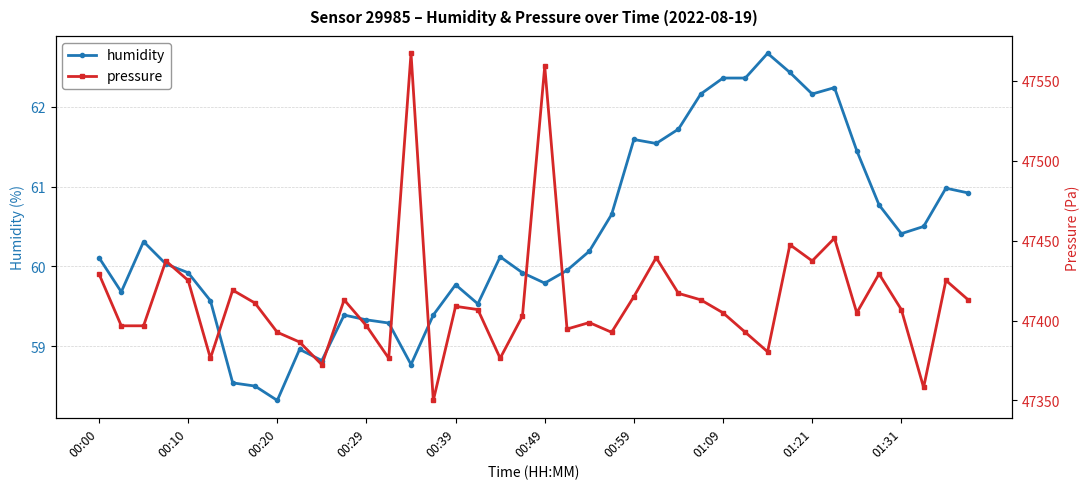

True or false: humidity has more than 1 points higher than both neighbors.

True